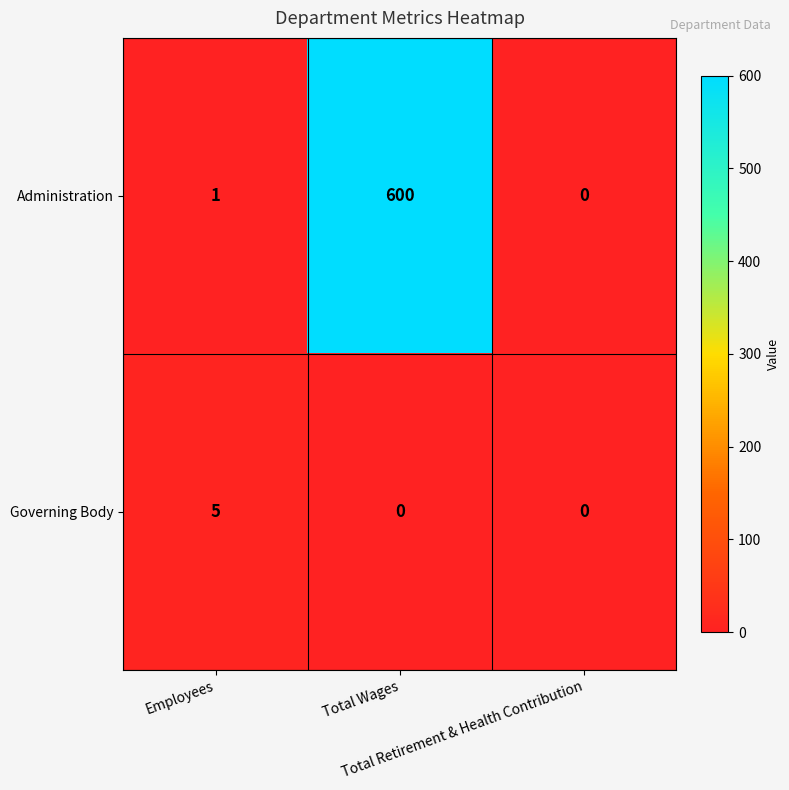

List the series in order of their overall mean, lowest first.

Governing Body, Administration